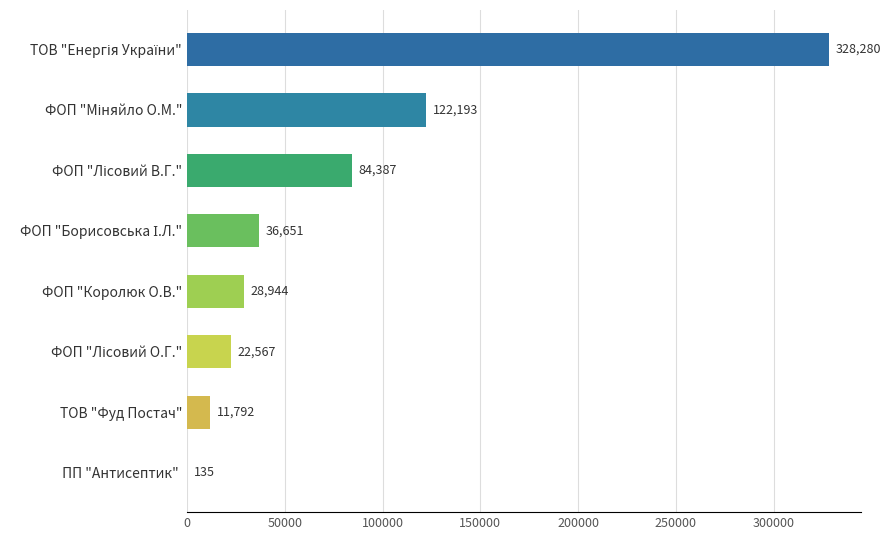

What is the maximum value shown in the chart?

328280.4